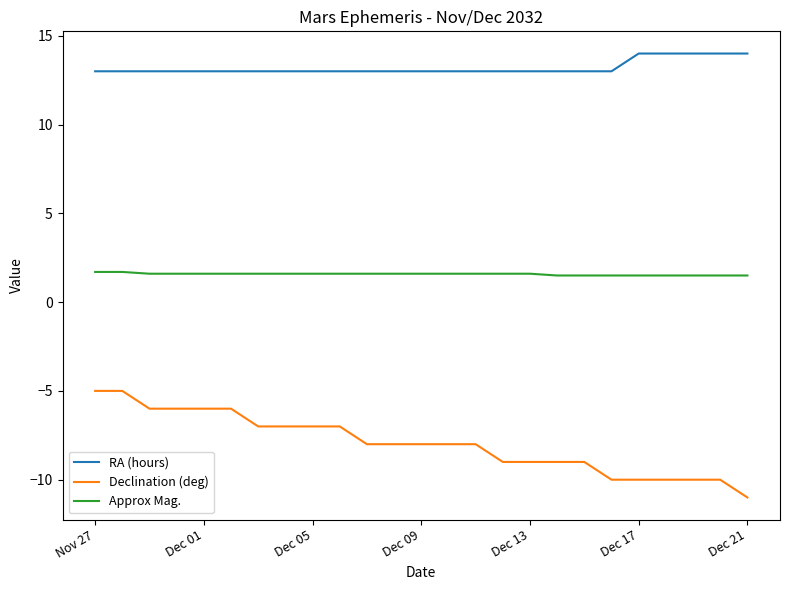

Is this an area chart (filled region under the line)?

No